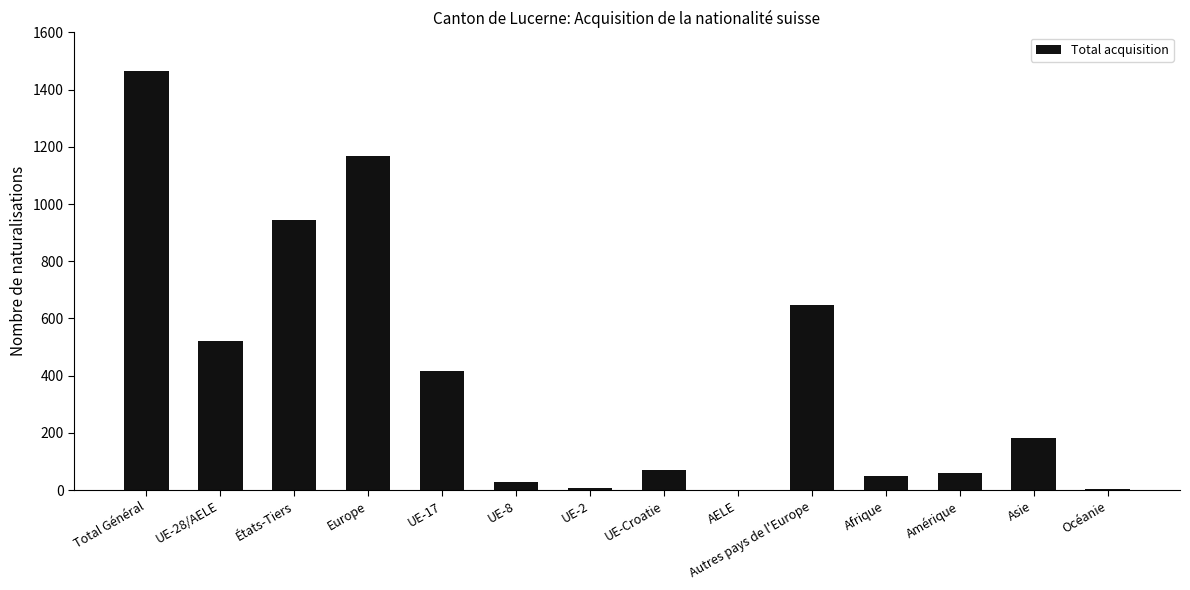

What is the ratio of the value at UE-17 to the value at Total Général?

0.3